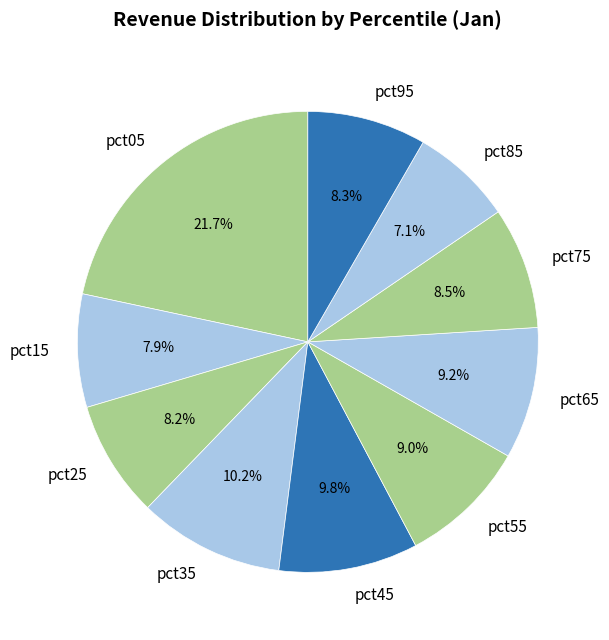

Does any single category account for the majority?

No